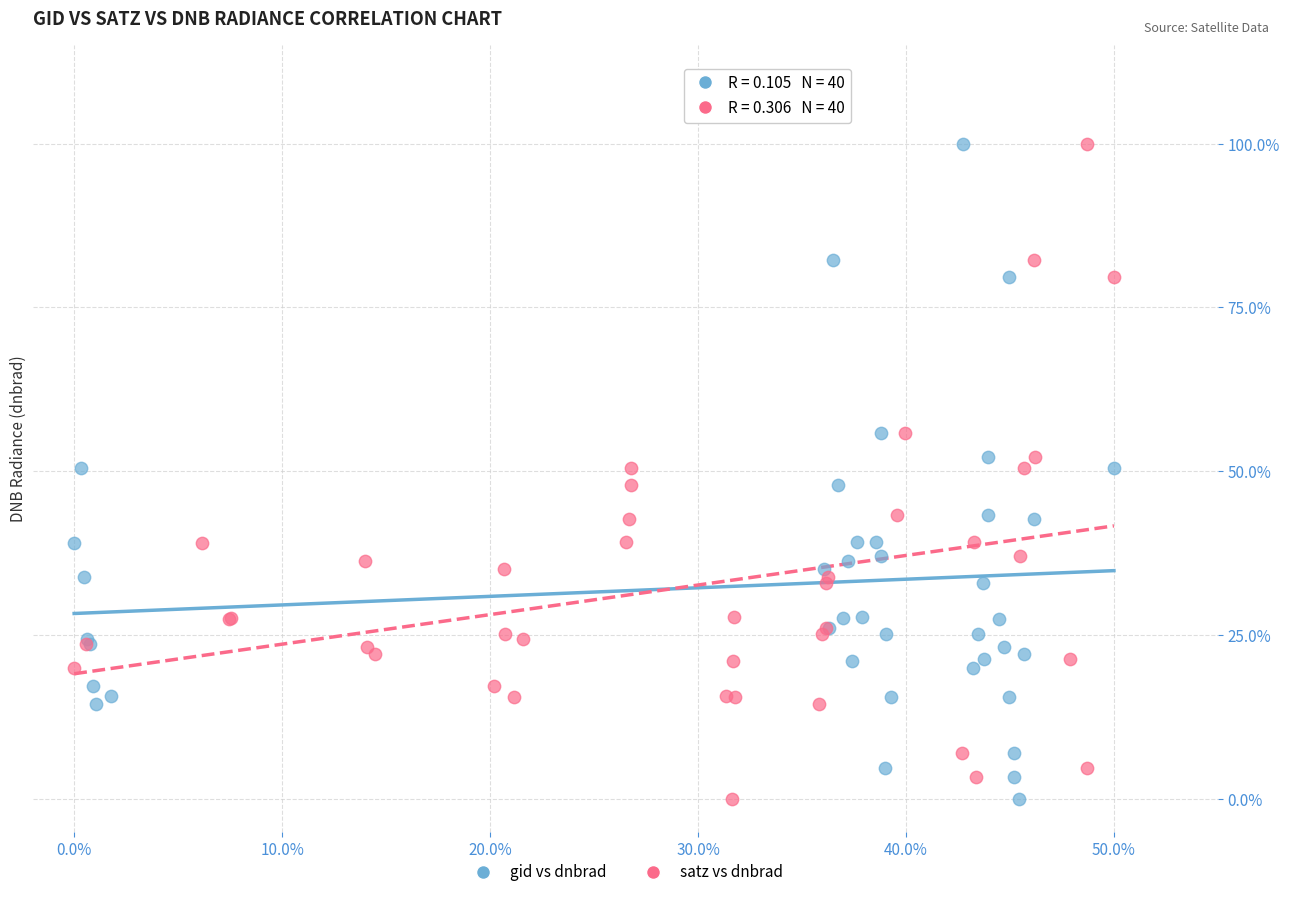

What are all the series names shown in the legend?

gid vs dnbrad, satz vs dnbrad